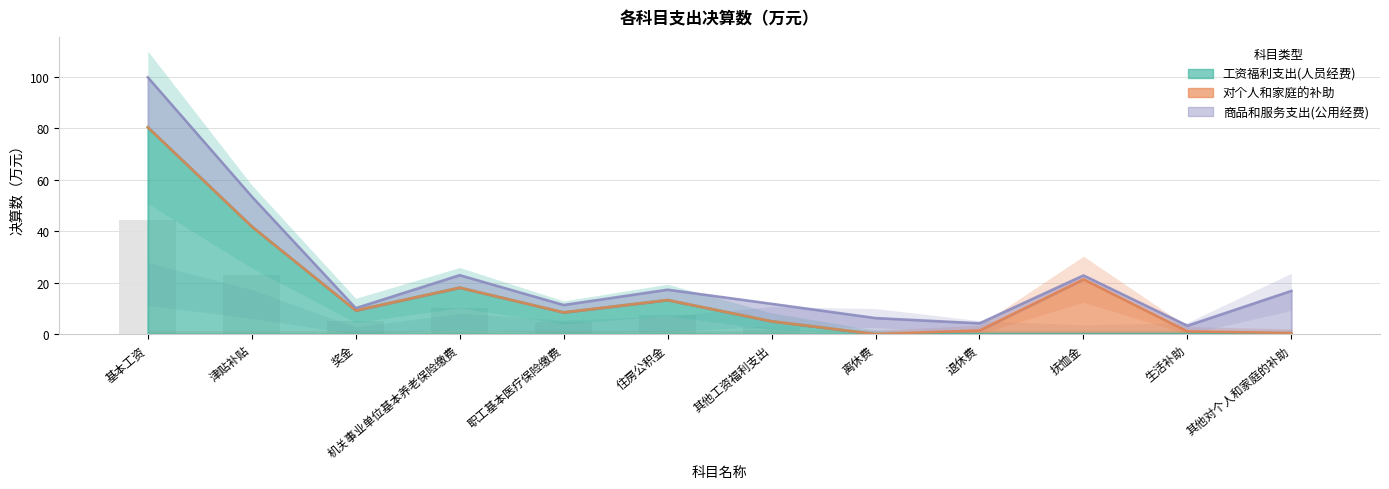

At 机关事业单位基本养老保险缴费, list the series in order from smallest to largest.

对个人和家庭的补助, 商品和服务支出(公用经费), 工资福利支出(人员经费)